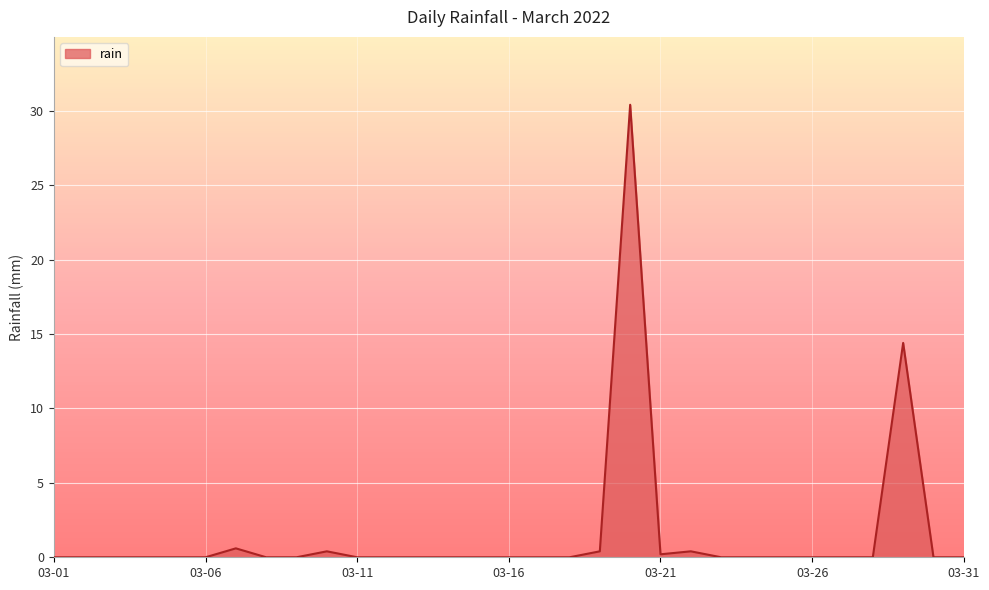

What is the difference between the maximum and minimum values?

30.4